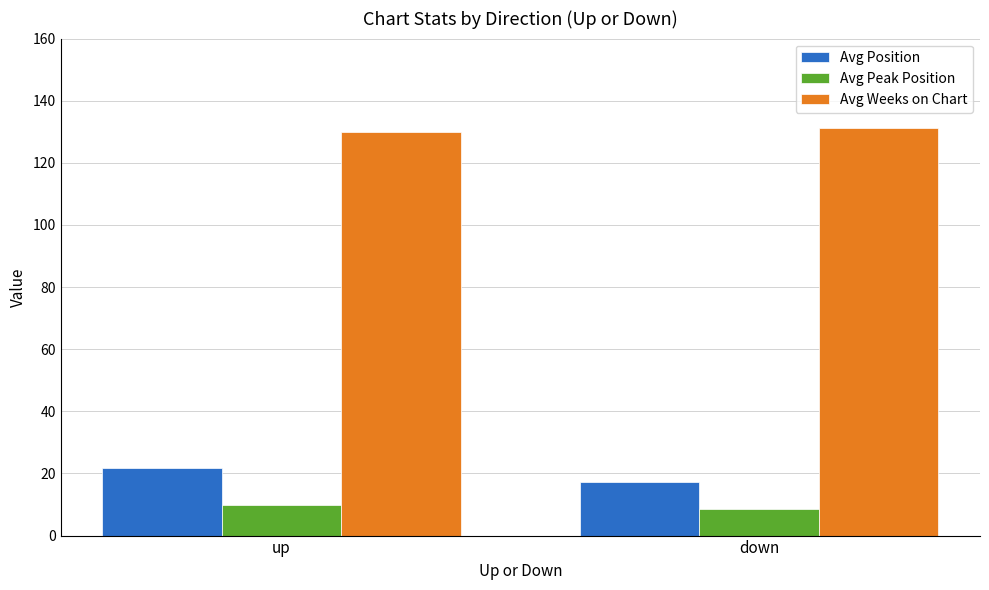

What is the value of the Avg Weeks on Chart bar at the 1st from the left?

129.8